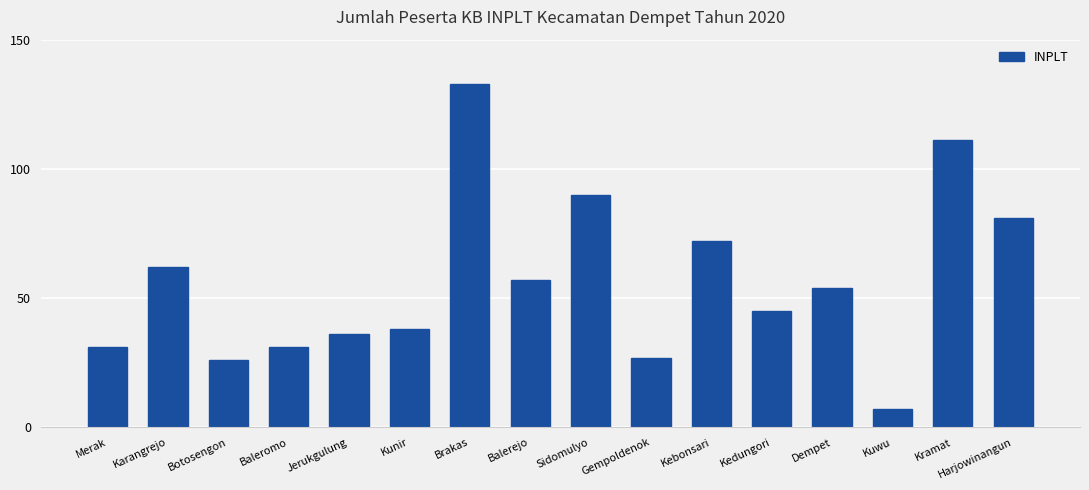

What is the label of the 9th bar from the left?

Sidomulyo